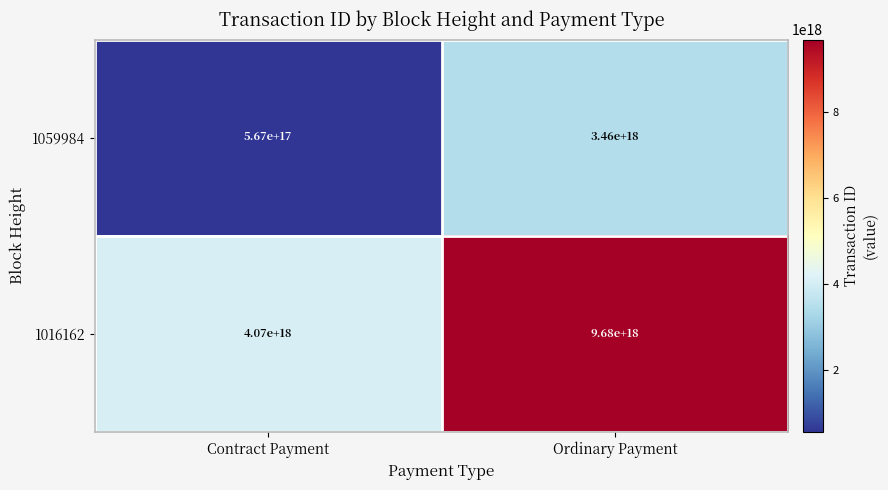

Rank the series by their average value, from lowest to highest.

1059984, 1016162